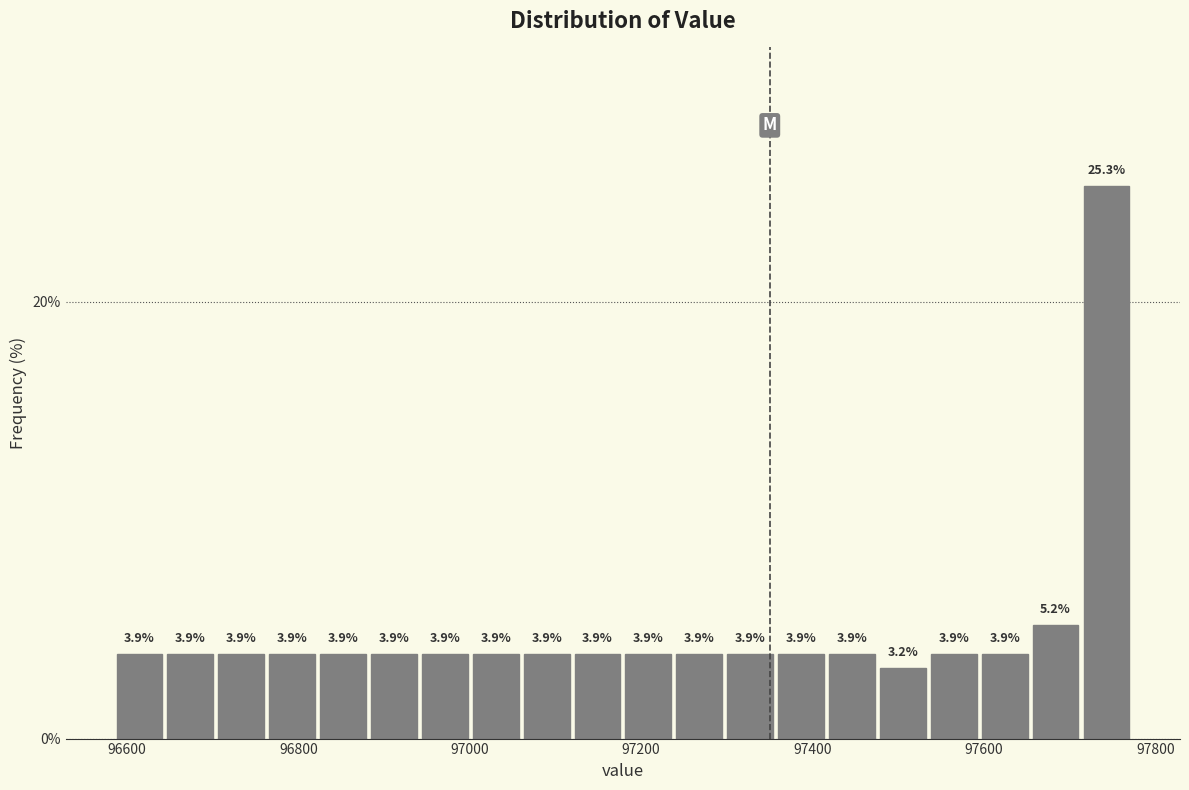

Read against the x-axis, roughly where is the centre of the tallest bar?

97740